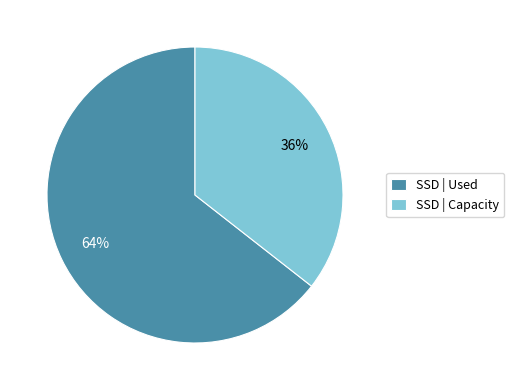

True or false: SSD | Capacity accounts for 21% of the total.

False